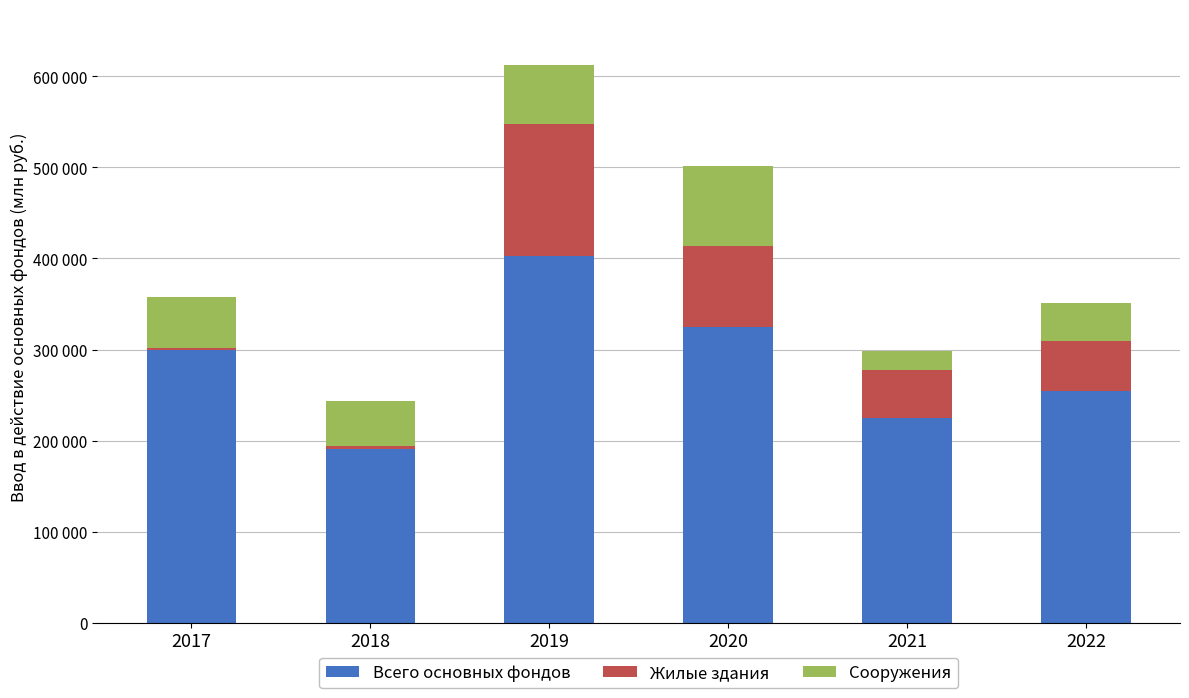

Which series changed the most between 2017 and 2018?

Всего основных фондов